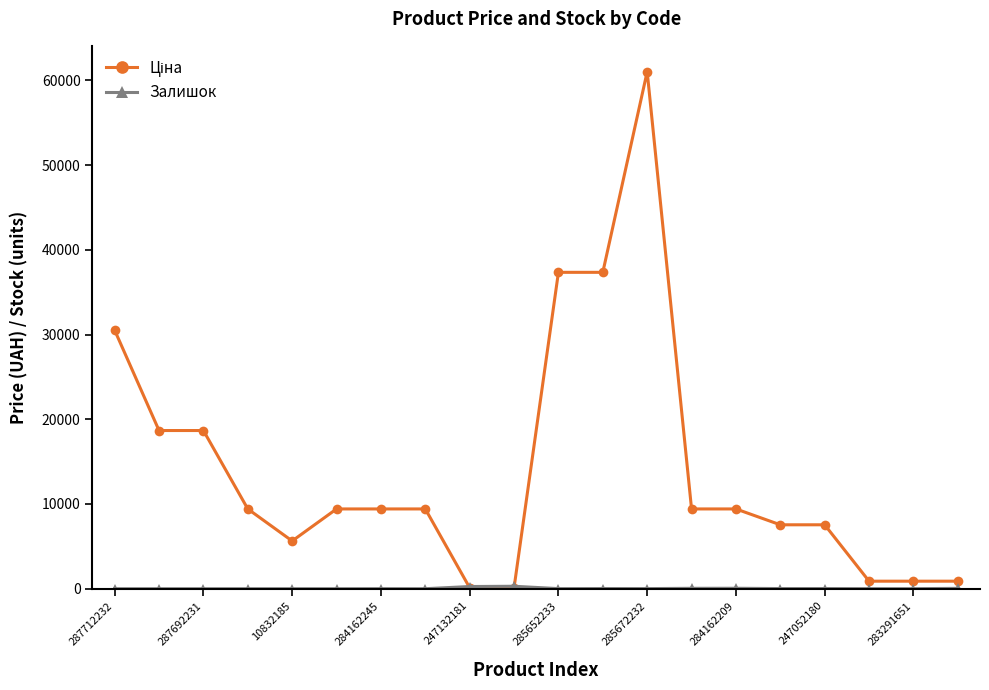

What is the greatest value displayed?

61024.7